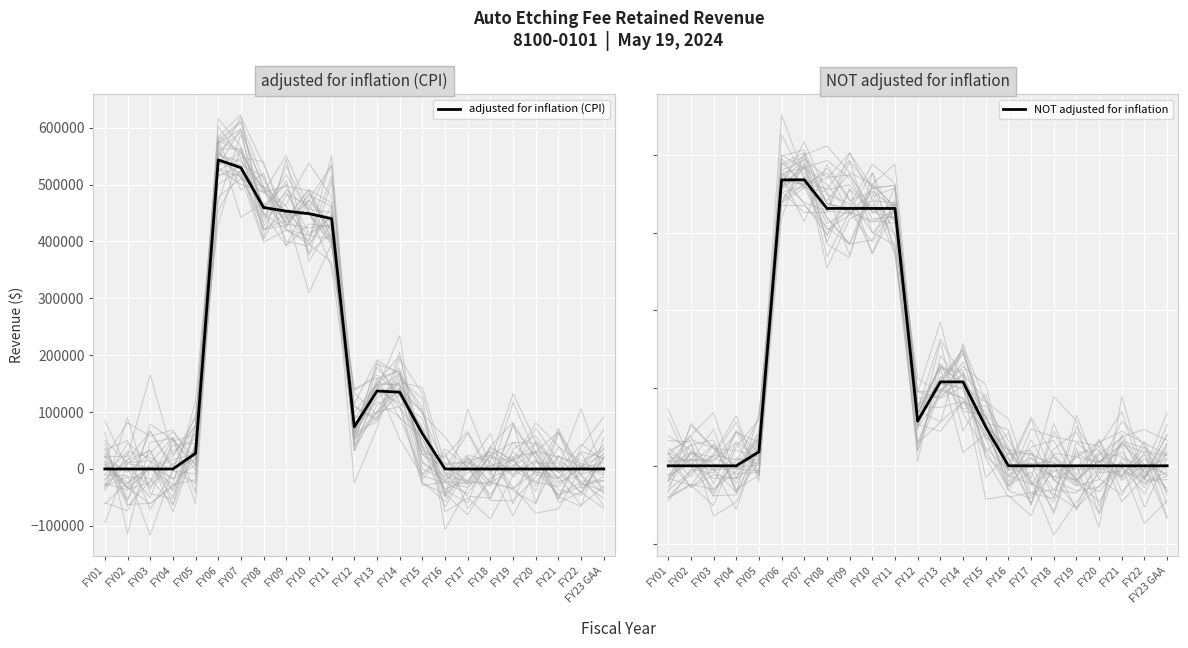

Count the number of data series in this chart.

2